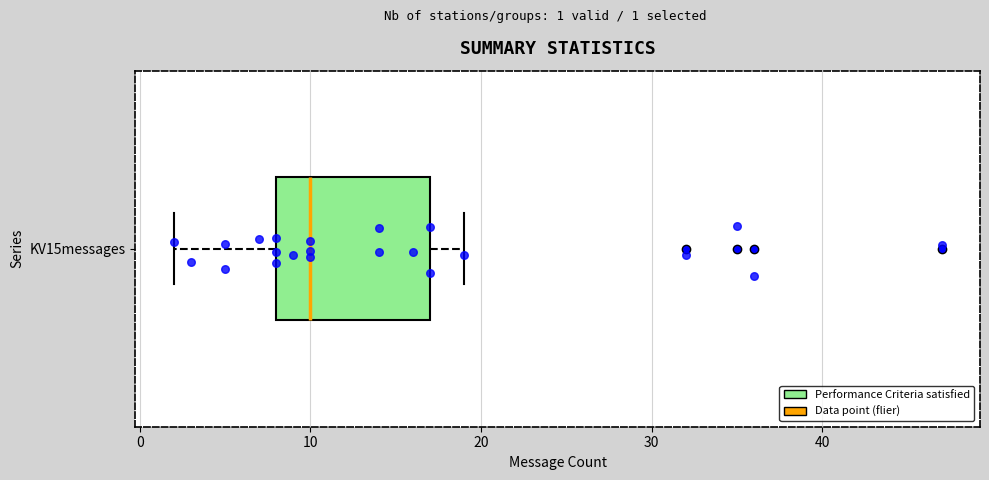

Read this box plot against the x-axis: the position of the median line, the range covered by the box, and the ends of both whiskers. The values are not printed on the chart, so give them approximately, as read against the axis.

median 10, box 8 to 17, whiskers 2 to 19